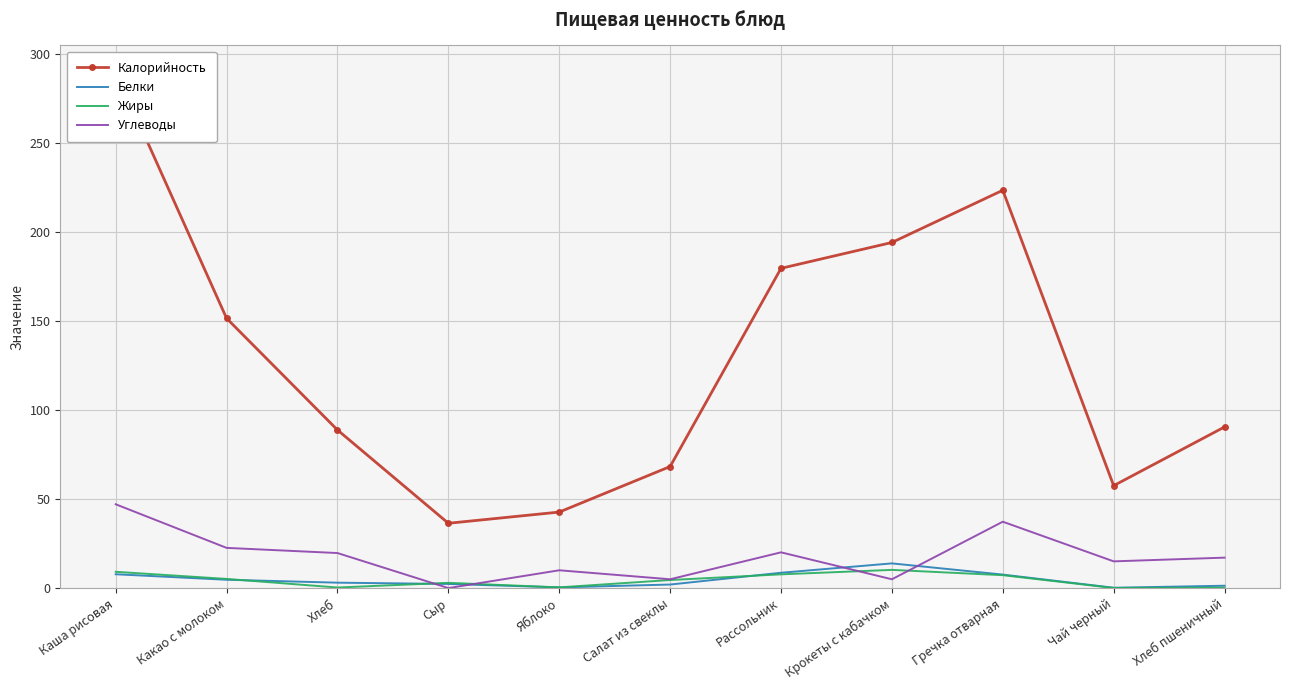

True or false: Калорийность and Жиры intersect in this chart.

False